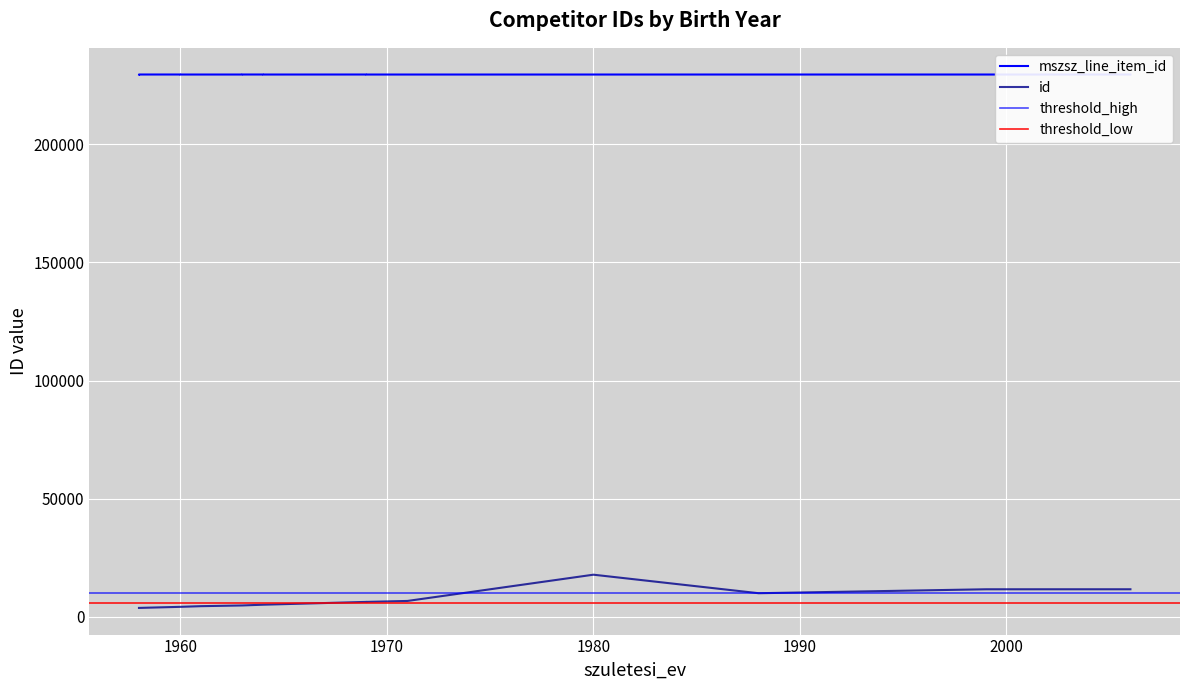

What is the difference between the maximum and minimum values in the id series?

14066